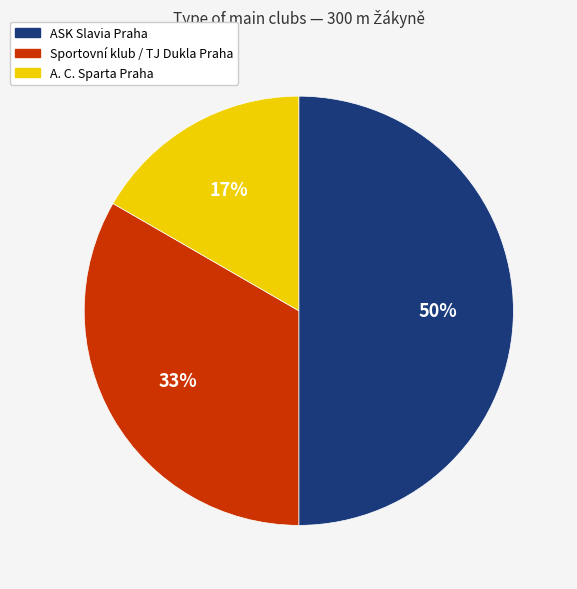

Rank the categories by value from lowest to highest.

A. C. Sparta Praha, Sportovní klub / TJ Dukla Praha, ASK Slavia Praha